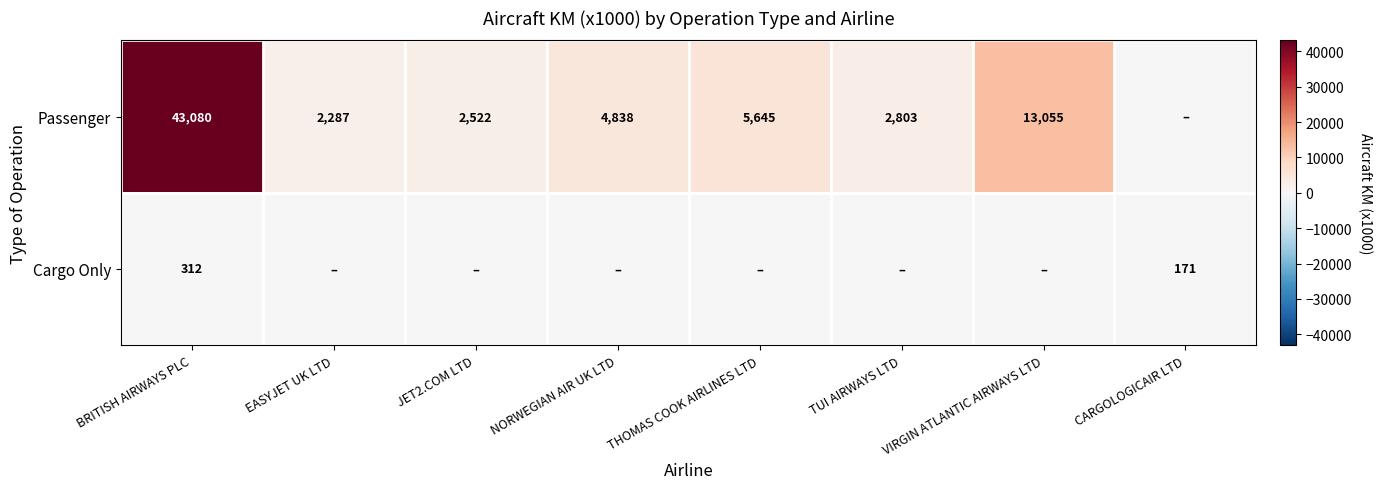

The value of Passenger at VIRGIN ATLANTIC AIRWAYS LTD is 13055. True or false?

True